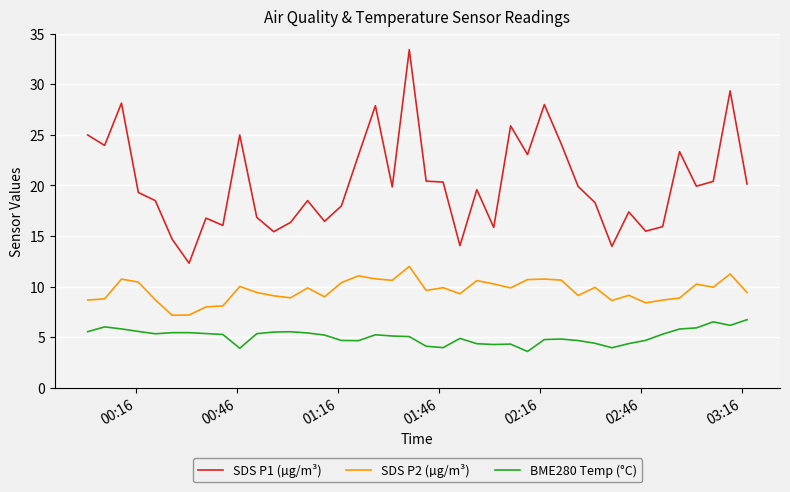

What is the maximum value for SDS P1 (µg/m³)?

33.4